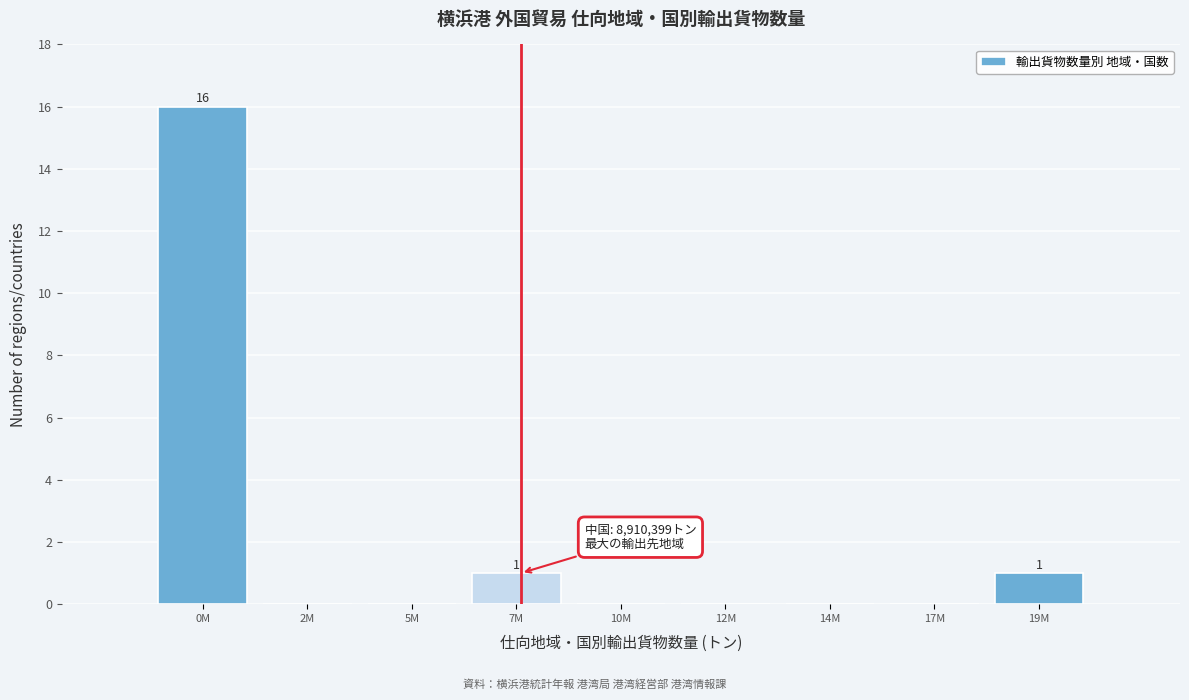

Reading right to left, what are all the values shown in this chart?

19M=1	17M=0	14M=0	12M=0	10M=0	7M=1	5M=0	2M=0	0M=16